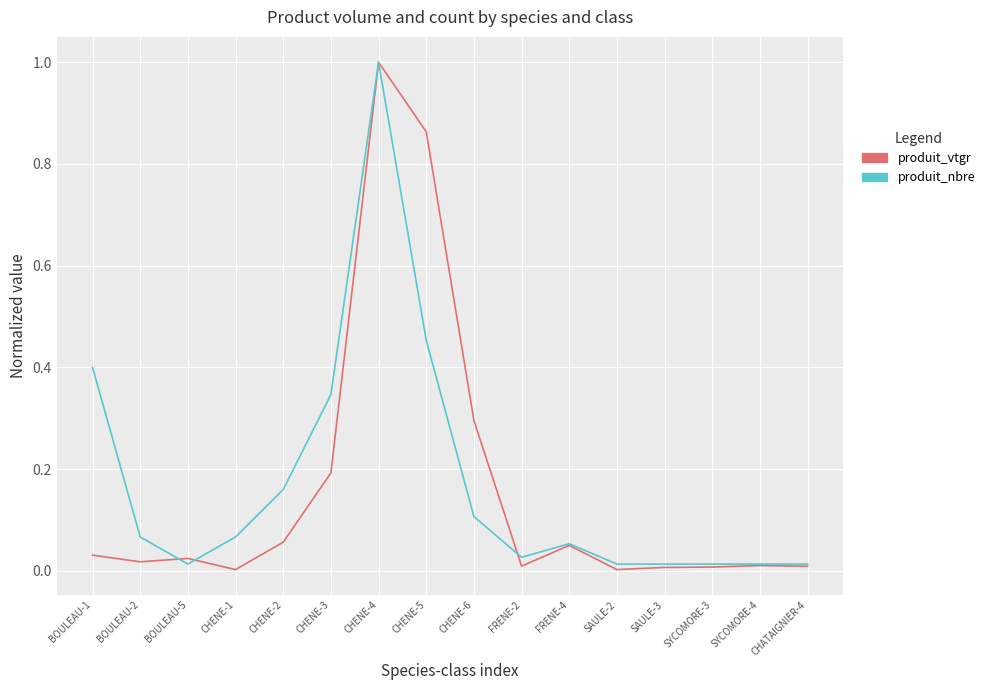

Which series changed the most between BOULEAU-1 and BOULEAU-2?

produit_nbre